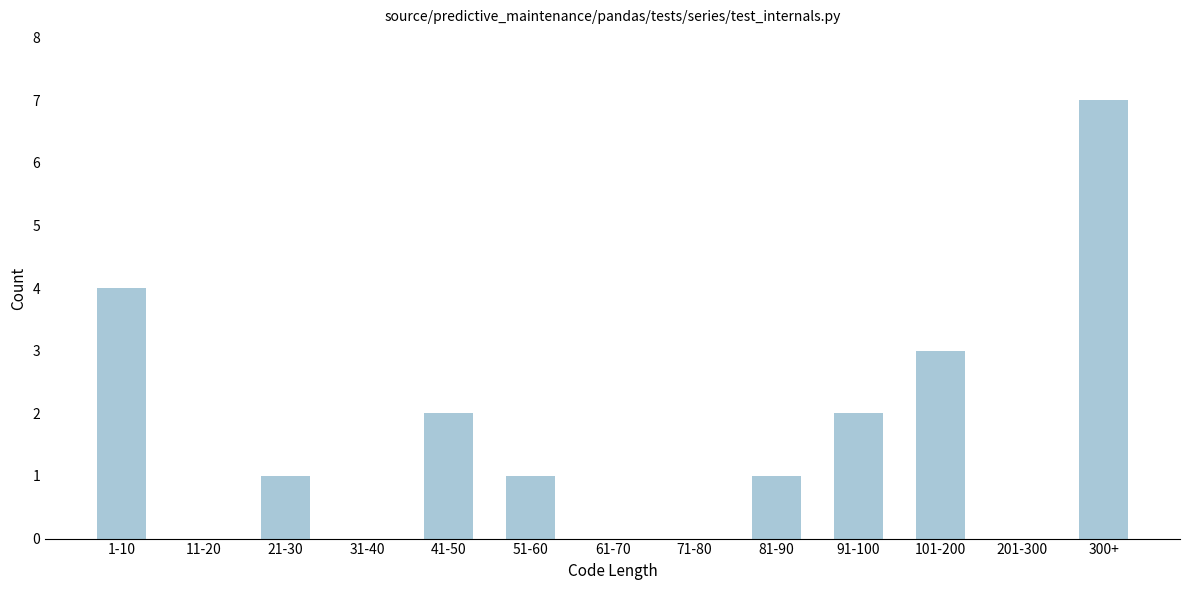

Between 51-60 and 41-50, which is larger?

41-50